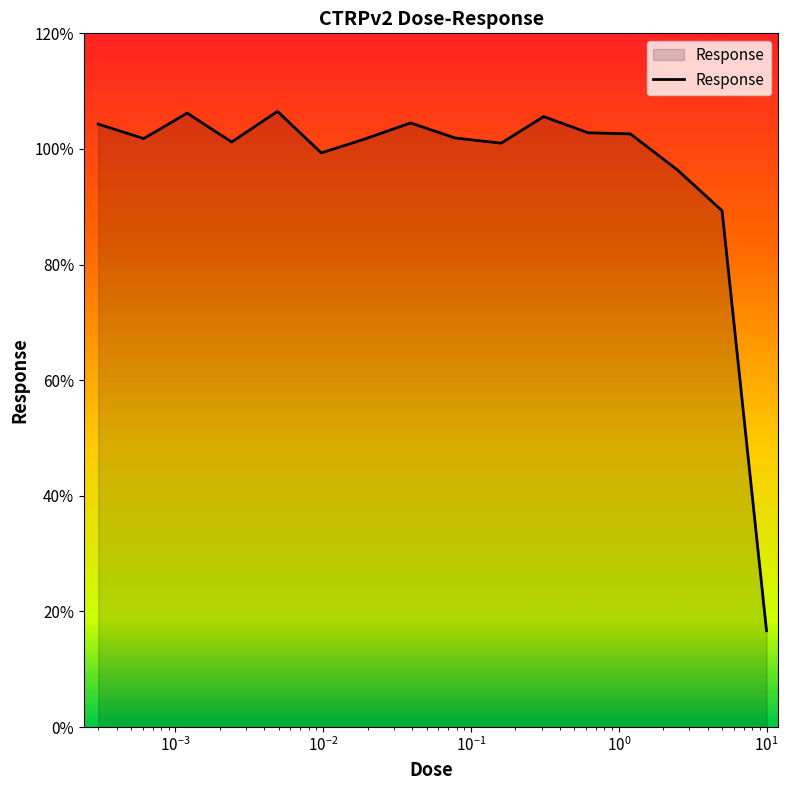

What is the greatest value displayed?

106.5